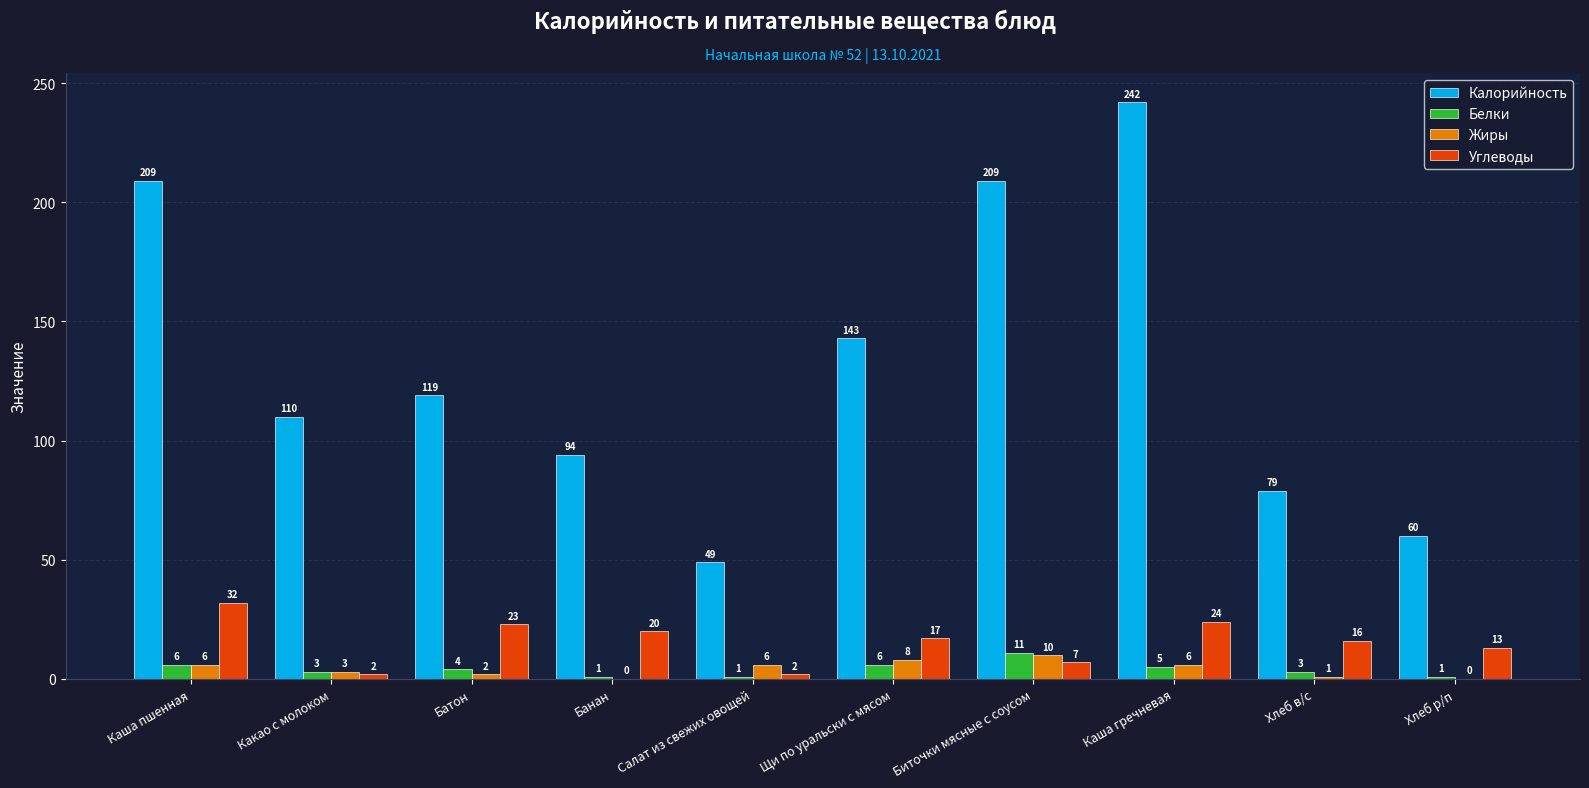

Which series has the largest total across all categories?

Калорийность